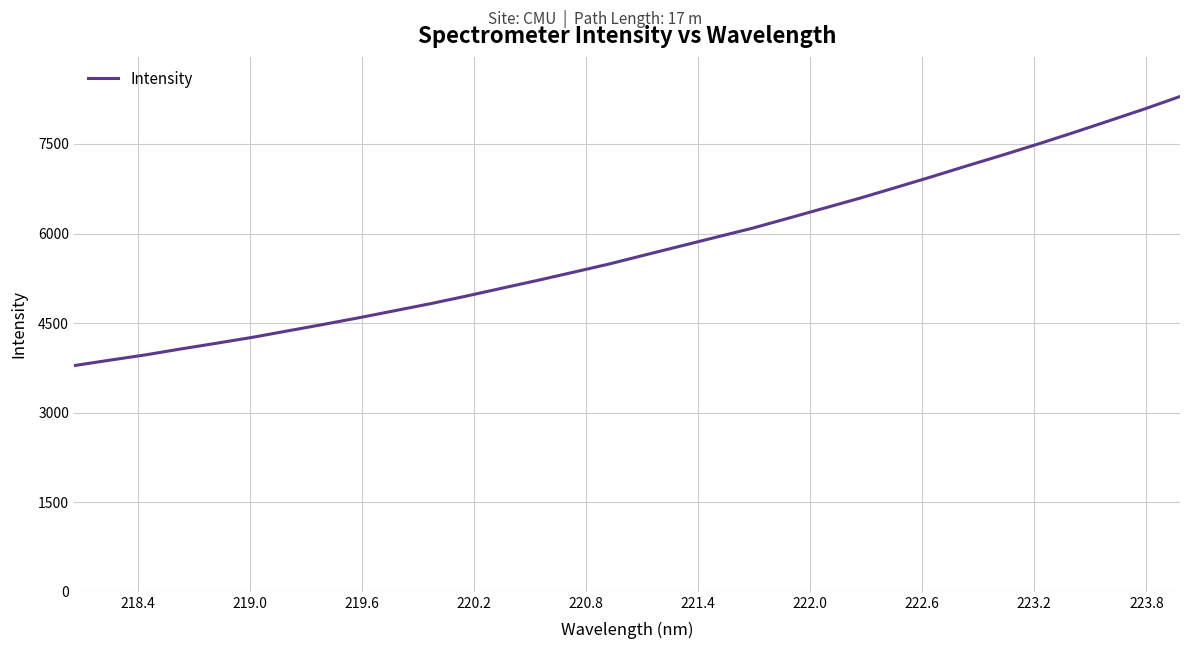

What is the difference between the second highest and second lowest values?

4205.9